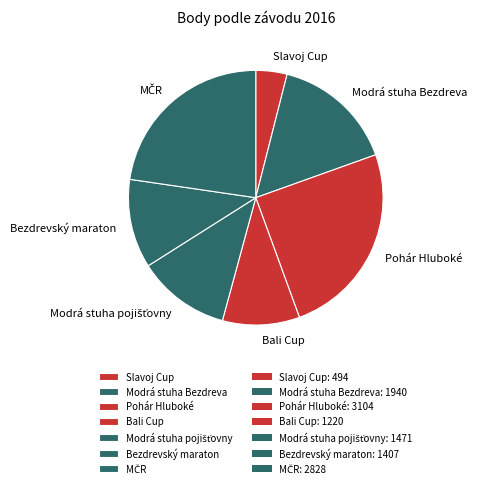

How many segments does this pie chart have?

7